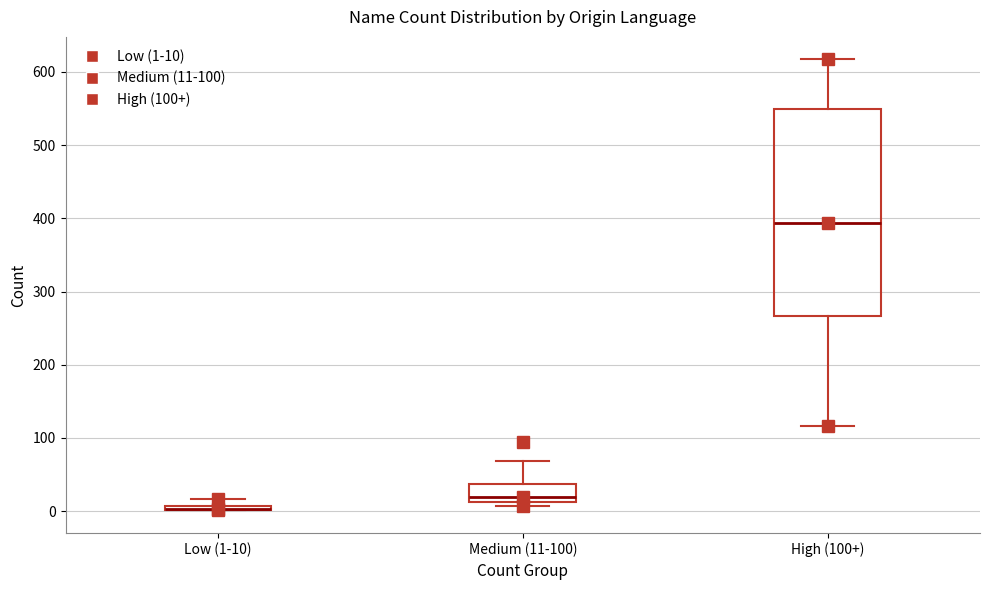

Where is the lower edge of the box for Low (1-10) on the y-axis? The values are not printed on the chart, so give them approximately, as read against the axis.

0